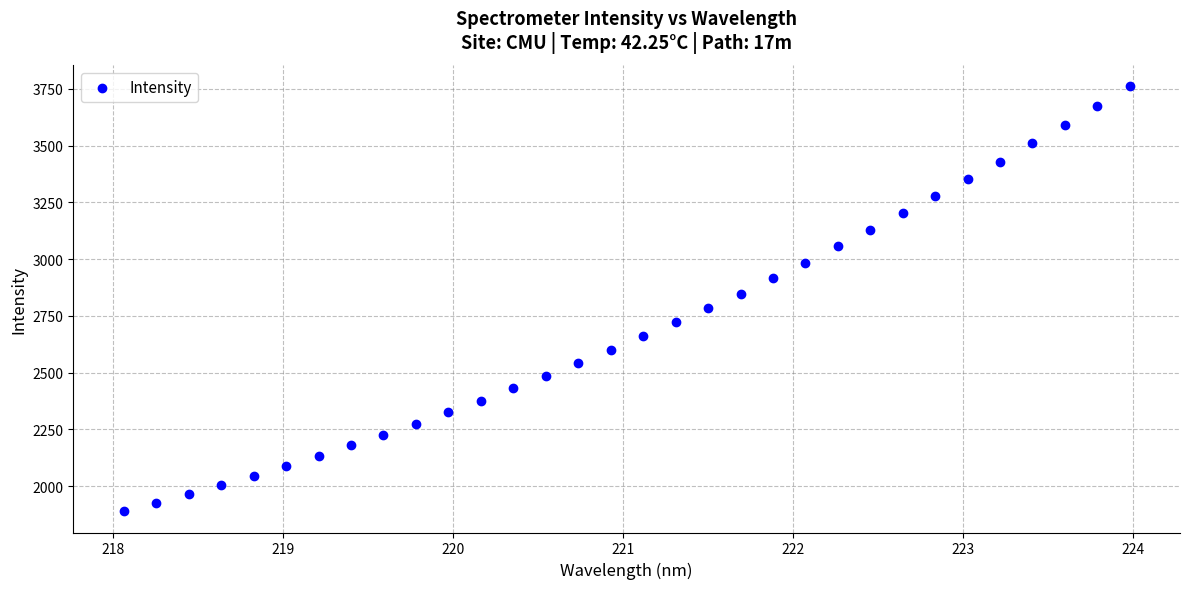

What is the range of X values (max minus min)?

5.9